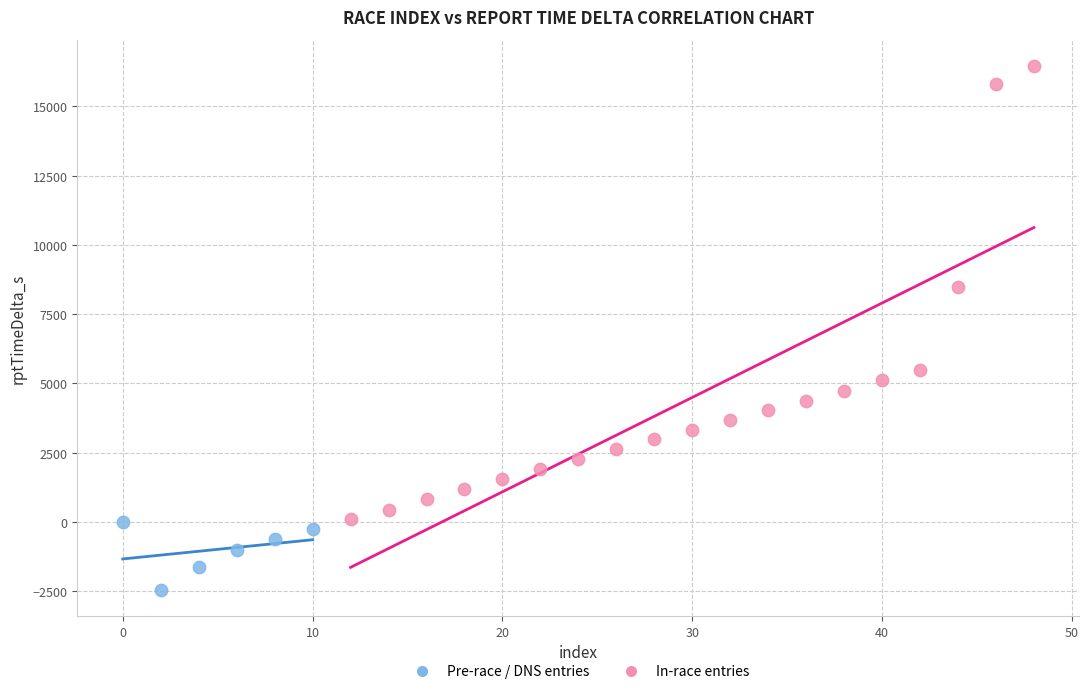

Which series contains the lowest Y value?

Pre-race / DNS entries